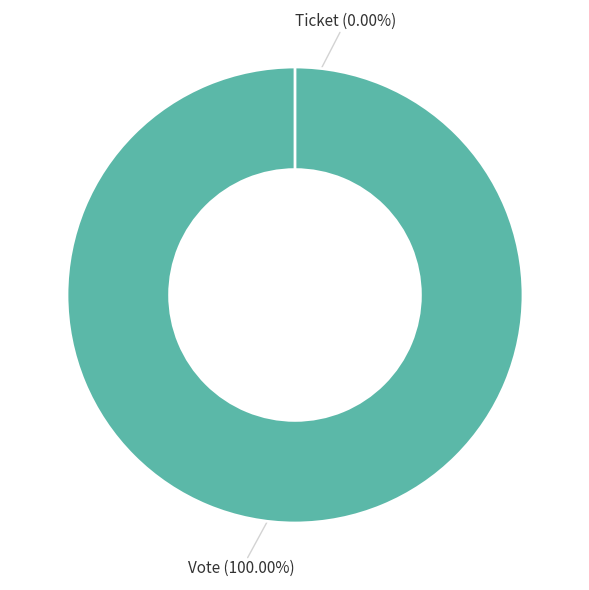

How much of the chart is everything except Ticket?

100.0%